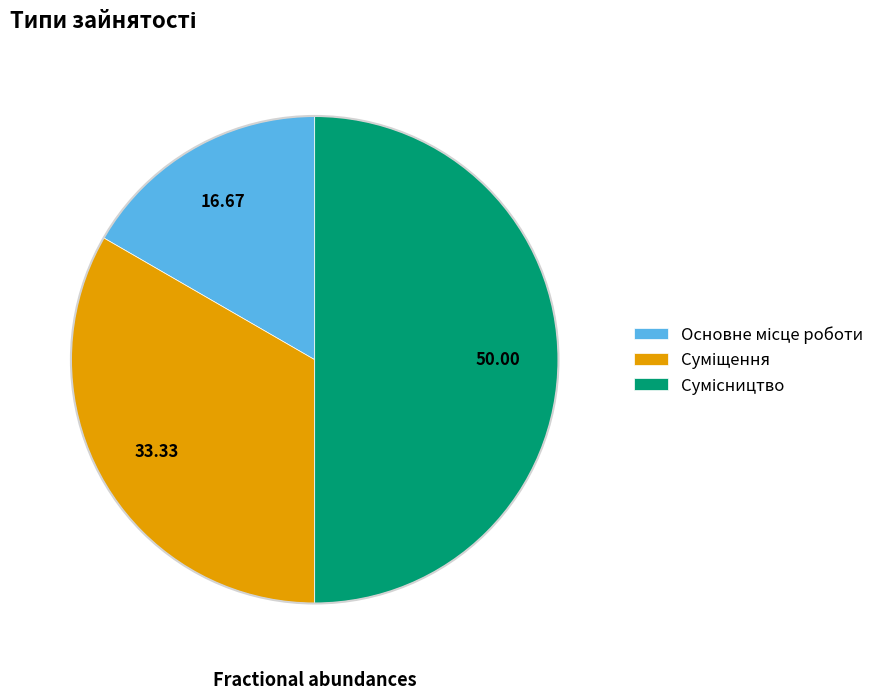

Rank the categories by value from highest to lowest.

Сумісництво, Суміщення, Основне місце роботи